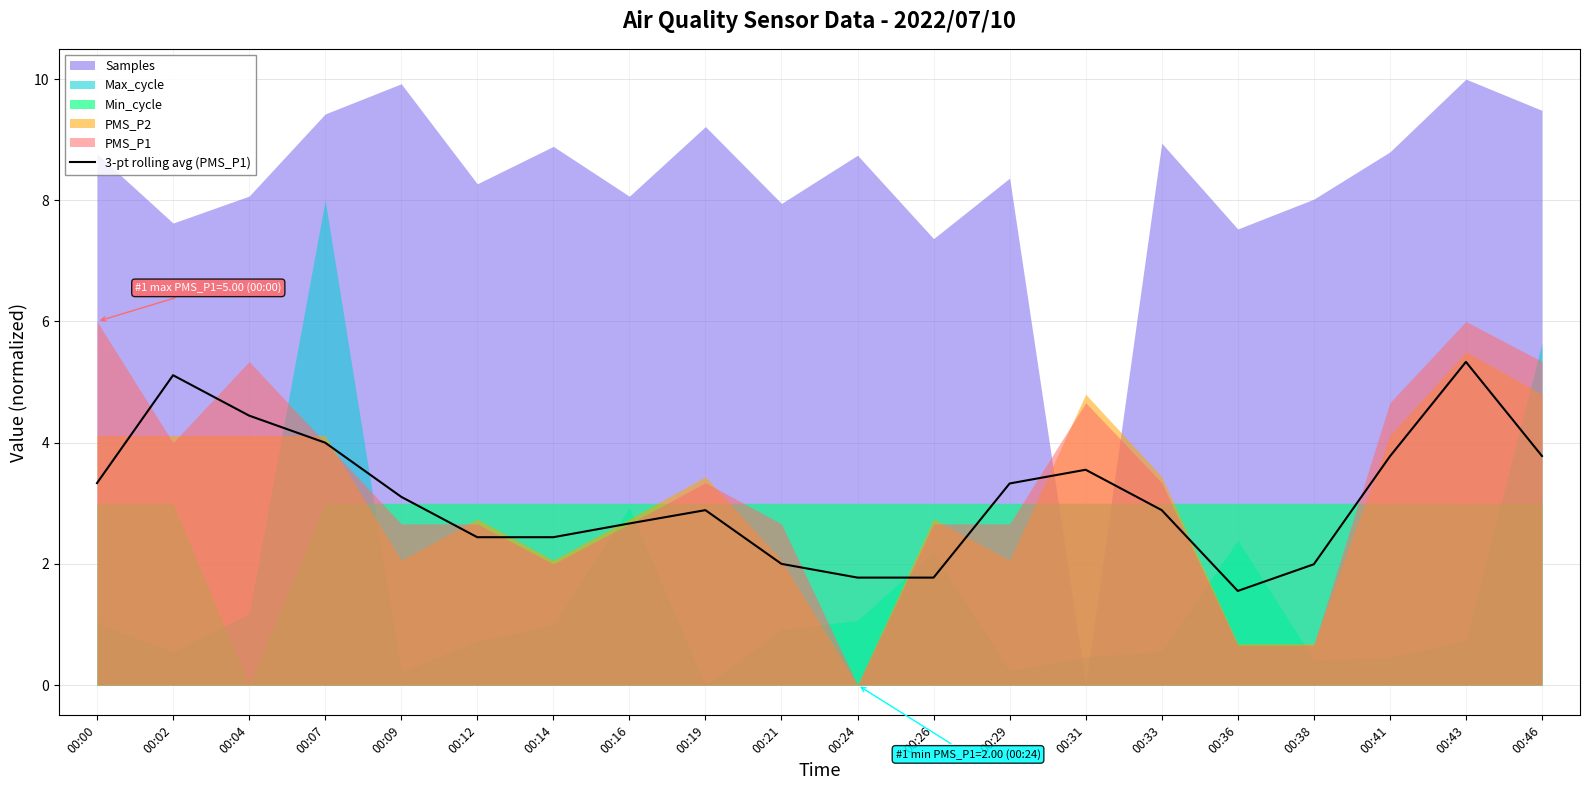

Between 00:07 and 00:33, which is larger?

00:07